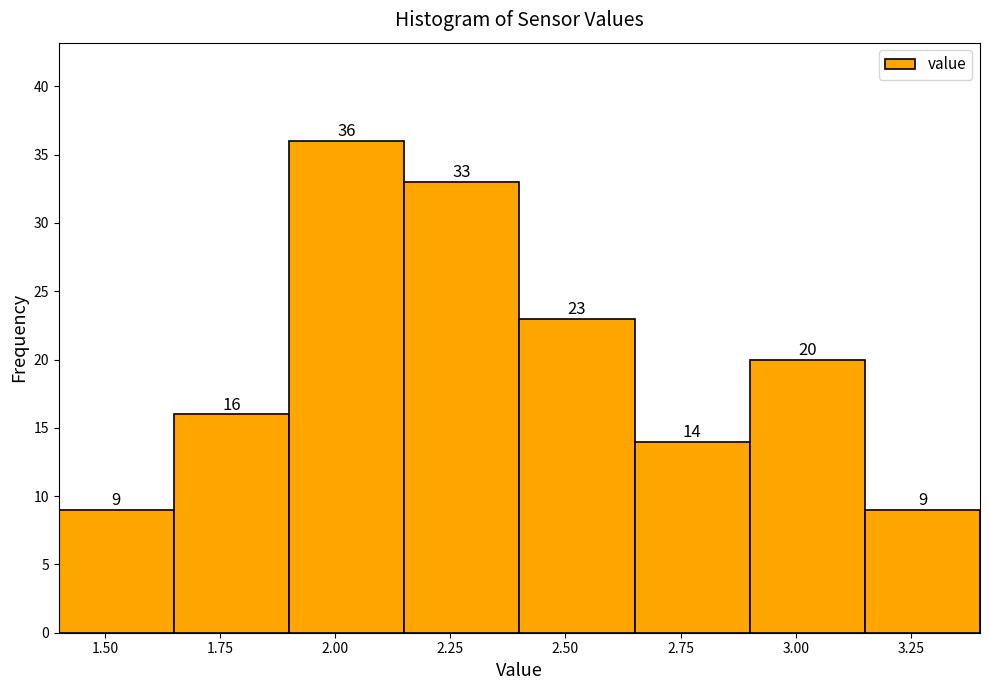

Reading left to right, list every bar in this chart as the range it spans on the x-axis followed by its height.

1.40 to 1.65: 9
1.65 to 1.90: 16
1.90 to 2.15: 36
2.15 to 2.40: 33
2.40 to 2.65: 23
2.65 to 2.90: 14
2.90 to 3.15: 20
3.15 to 3.40: 9